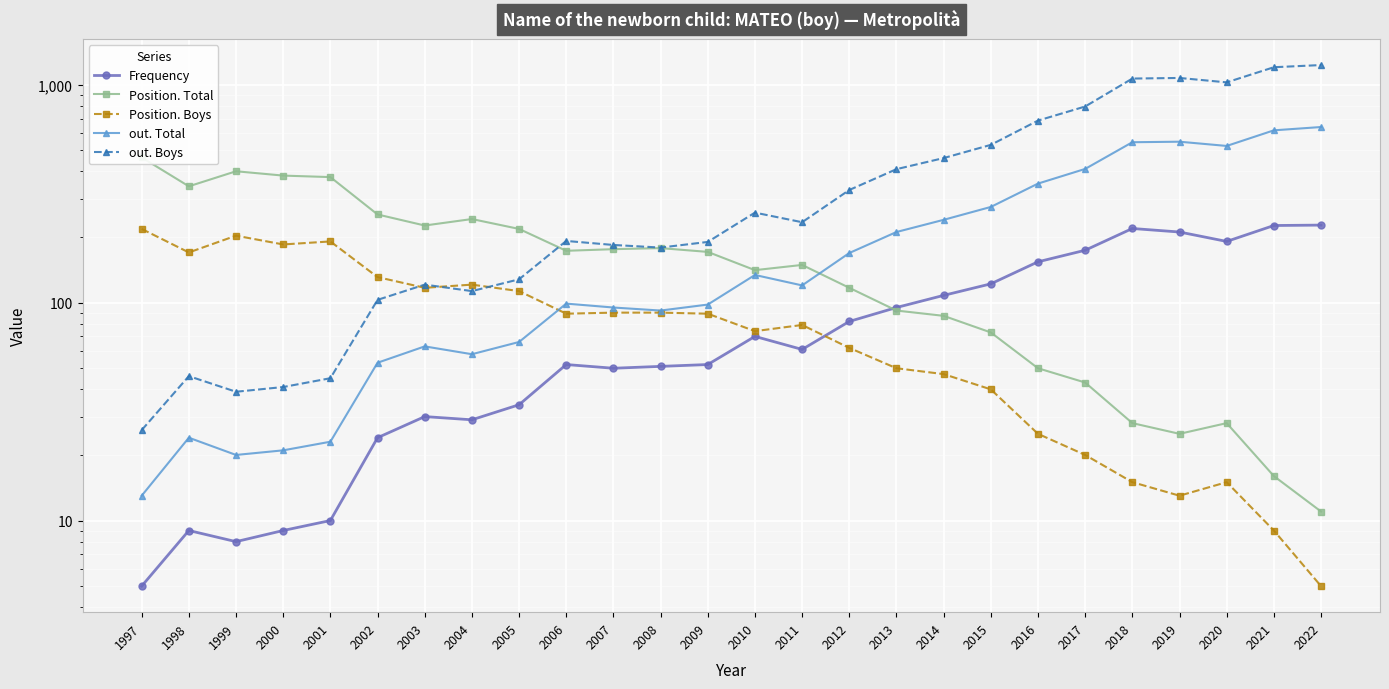

At which category is the sum across all series the highest?

2022